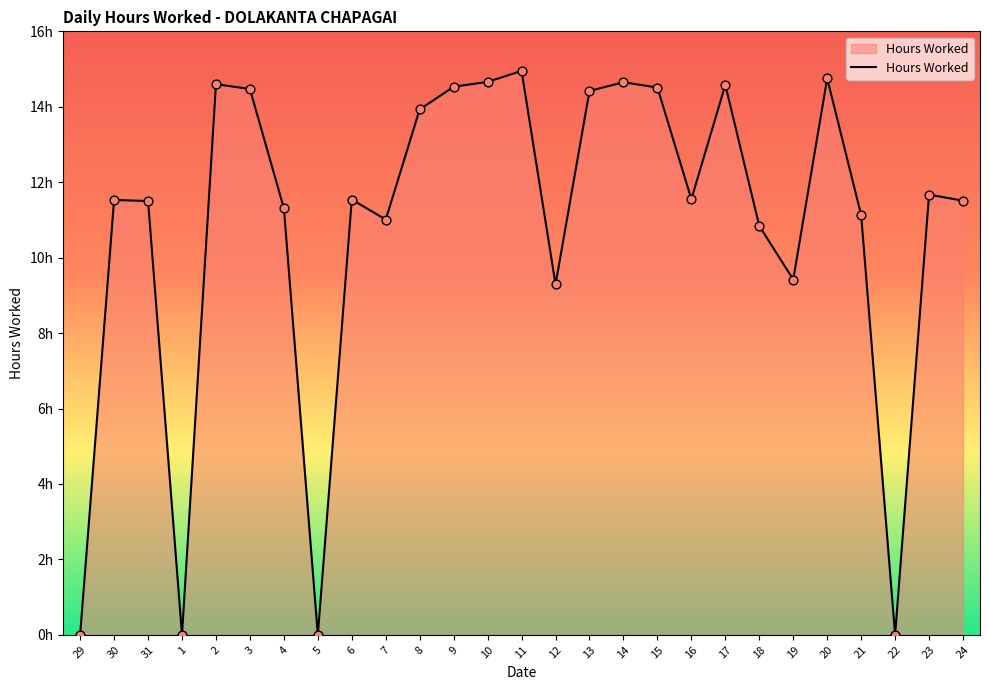

Approximately how many times larger is the value at 9 compared to 17?

1.0